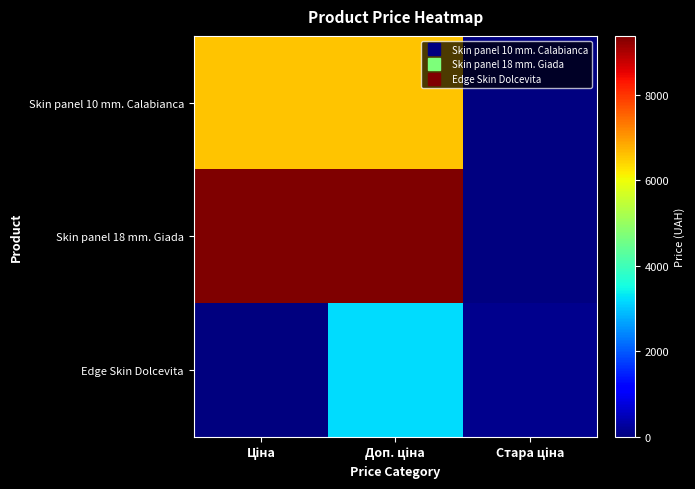

What is the total value across all series at Ціна?

15984.7